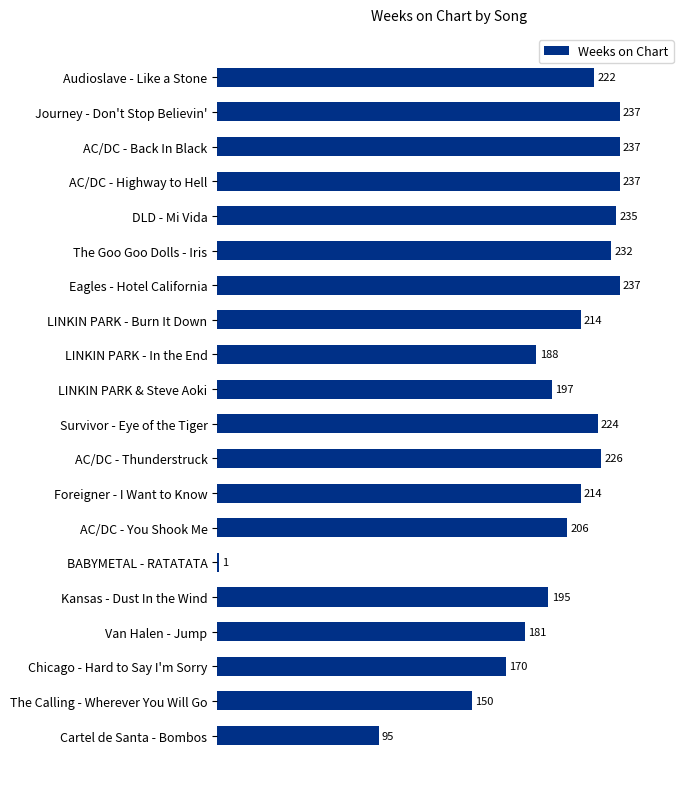

The value at Journey - Don't Stop Believin' is 369. True or false?

False